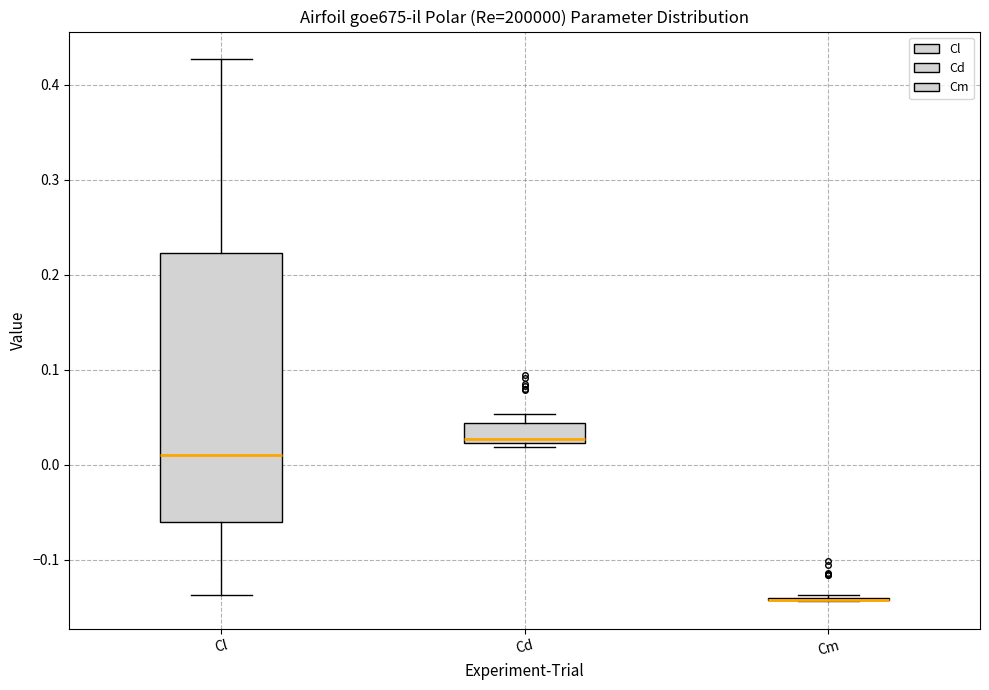

Where is the lower edge of the box for Cd on the y-axis? The values are not printed on the chart, so give them approximately, as read against the axis.

0.02